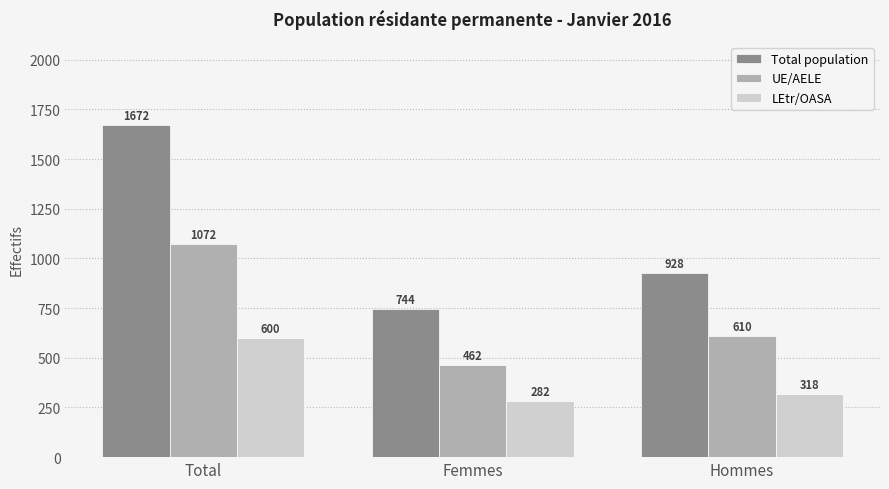

What is the minimum value for Total population?

744